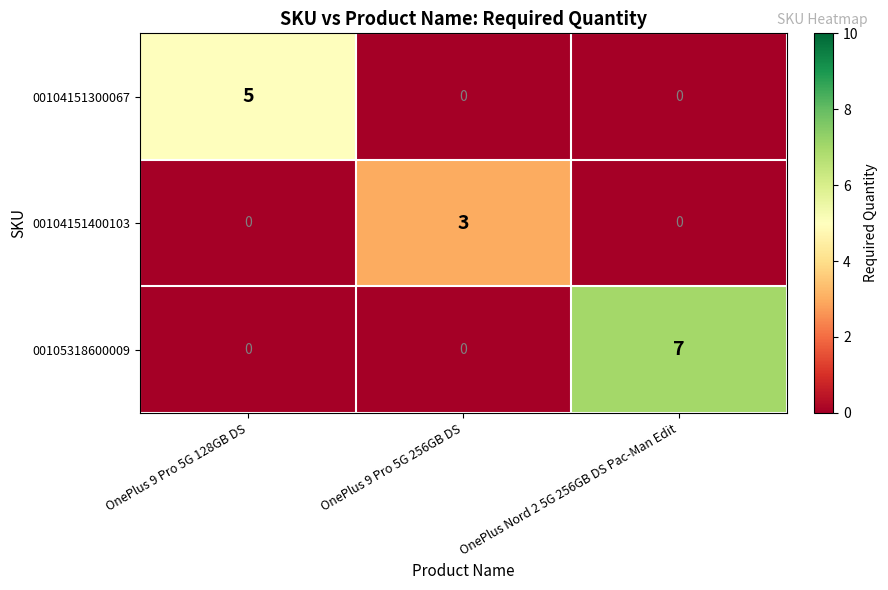

How many 00104151300067 values are between 0 and 5?

3